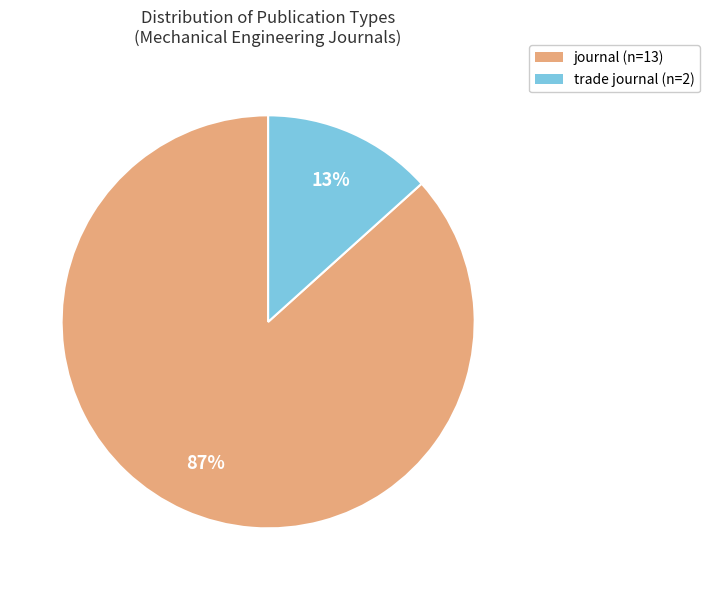

True or false: journal accounts for 87% of the total.

True